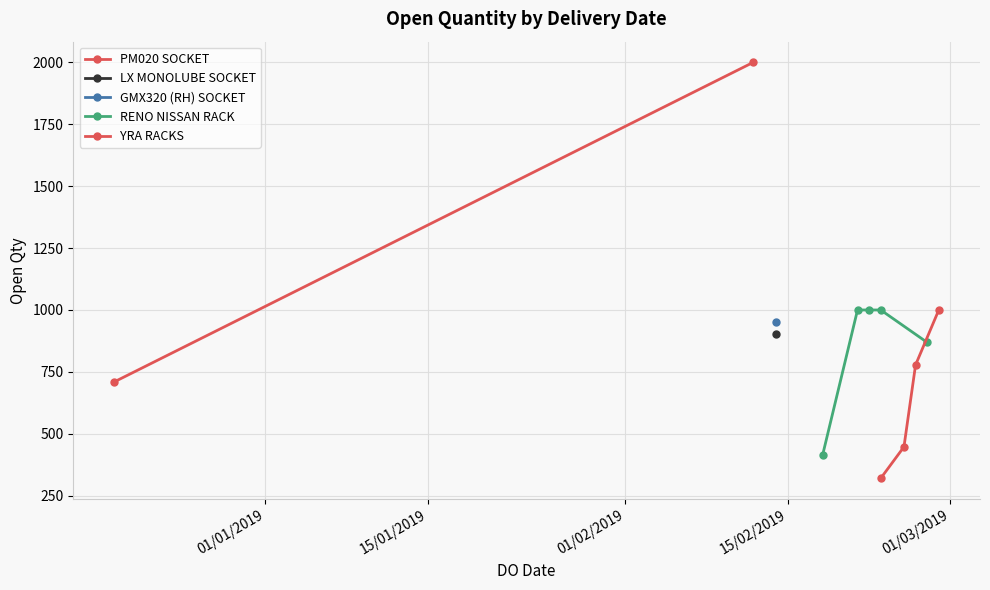

What is the difference between the values at 27/02/2019 and 25/02/2019?

422